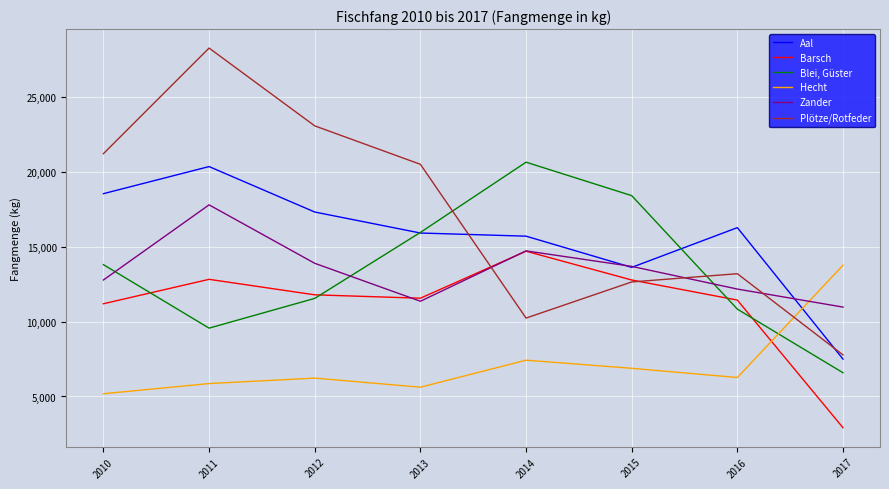

Which series changed the most between 2015 and 2017?

Blei, Güster